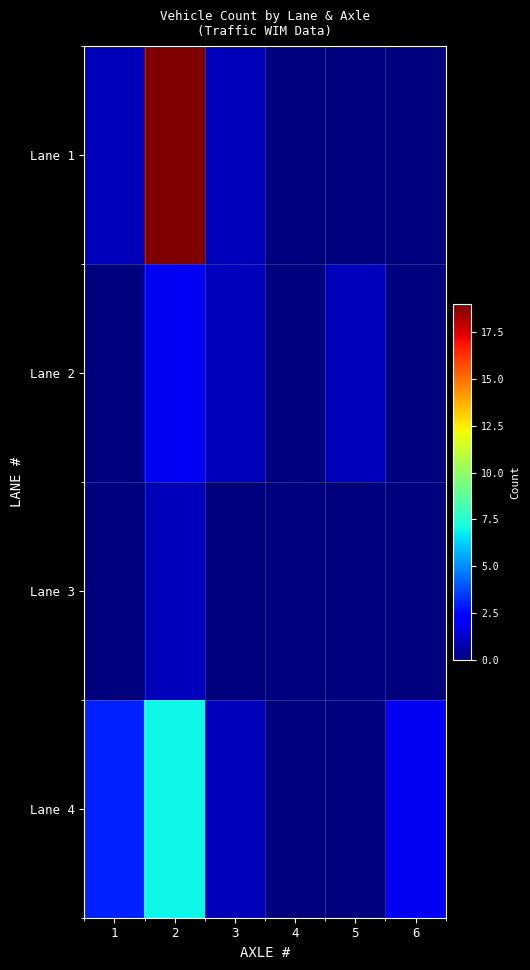

What is the spread (max minus min) of values at 3?

1